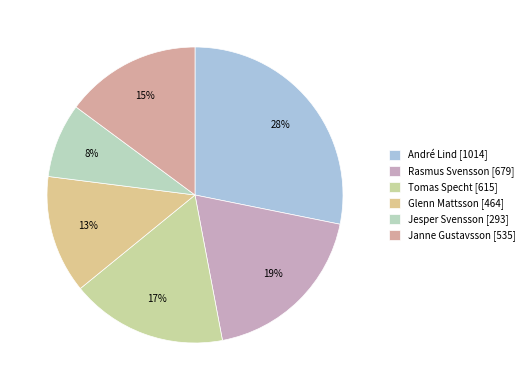

Count the number of slices in the pie.

6